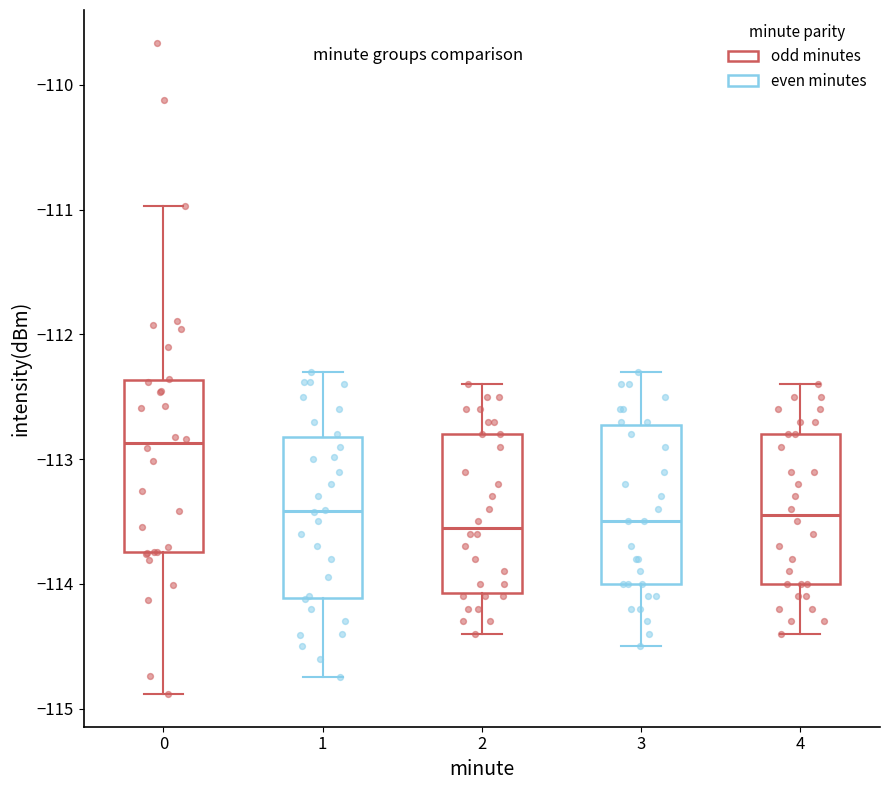

Reading left to right, transcribe this box plot: for each box, give where its median line is, the range the box spans, and where its two whiskers end, as read against the y-axis. The values are not printed on the chart, so give them approximately, as read against the axis.

0: median -112.9, box -113.7 to -112.4, whiskers -114.9 to -111.0
1: median -113.4, box -114.1 to -112.8, whiskers -114.7 to -112.3
2: median -113.5, box -114.1 to -112.8, whiskers -114.4 to -112.4
3: median -113.5, box -114.0 to -112.7, whiskers -114.5 to -112.3
4: median -113.4, box -114.0 to -112.8, whiskers -114.4 to -112.4